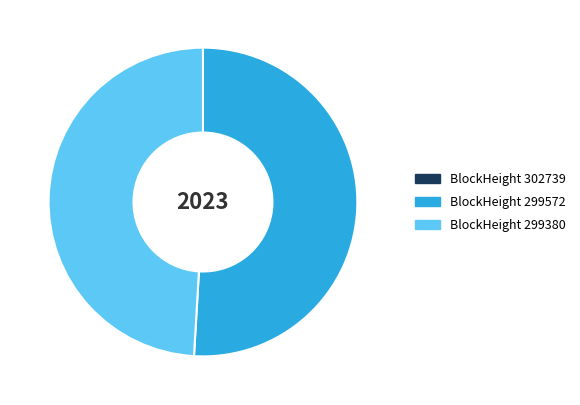

Is there a majority slice in this chart?

Yes